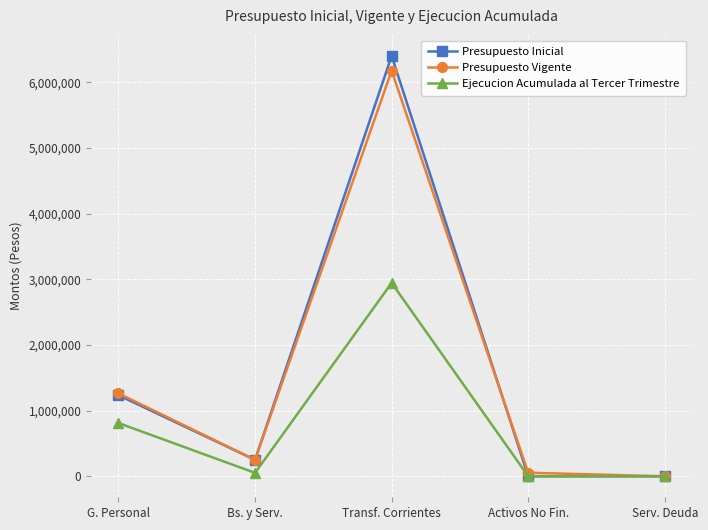

What is the total value across all series at G. Personal?

3307179